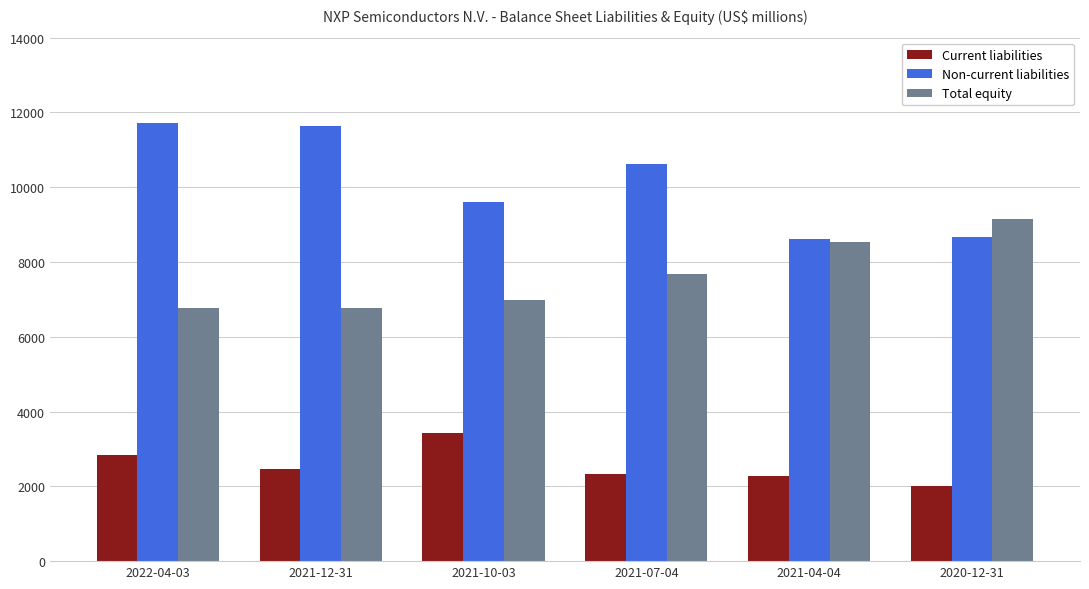

The Non-current liabilities series shows 11716 at 2022-04-03. True or false?

True